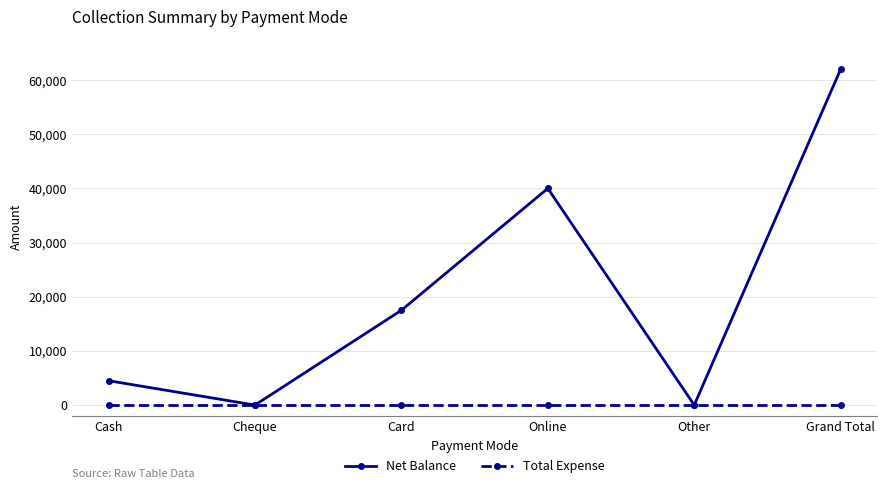

What is the sum of all Net Balance values?

124000